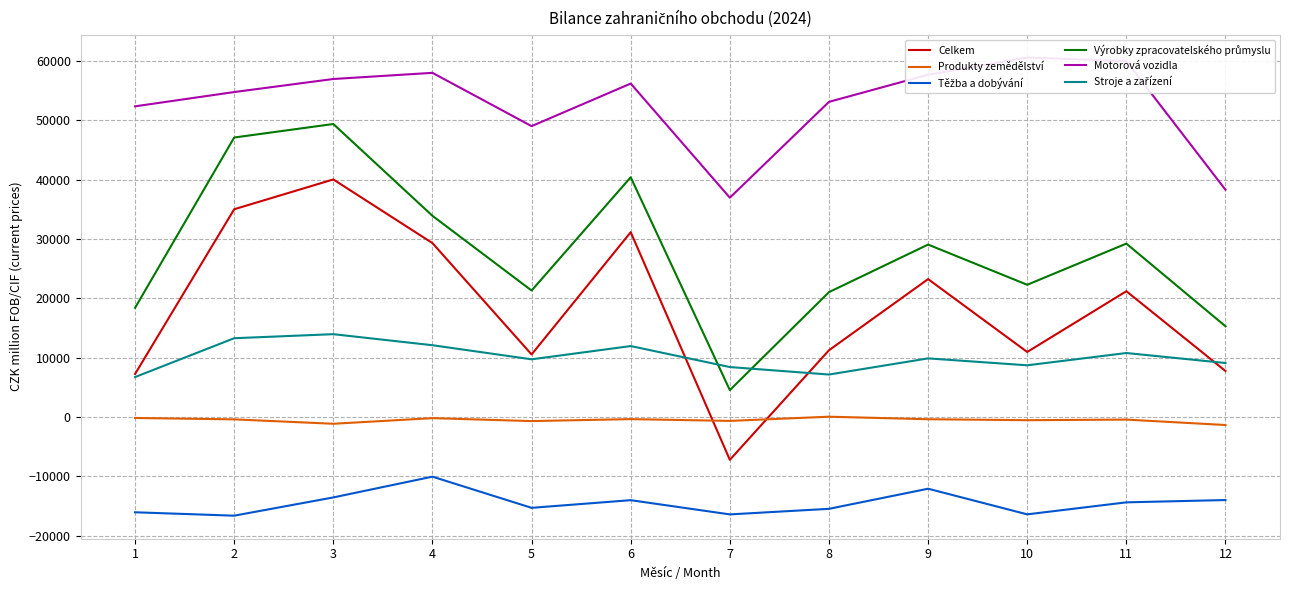

Does the chart have visible grid lines?

Yes